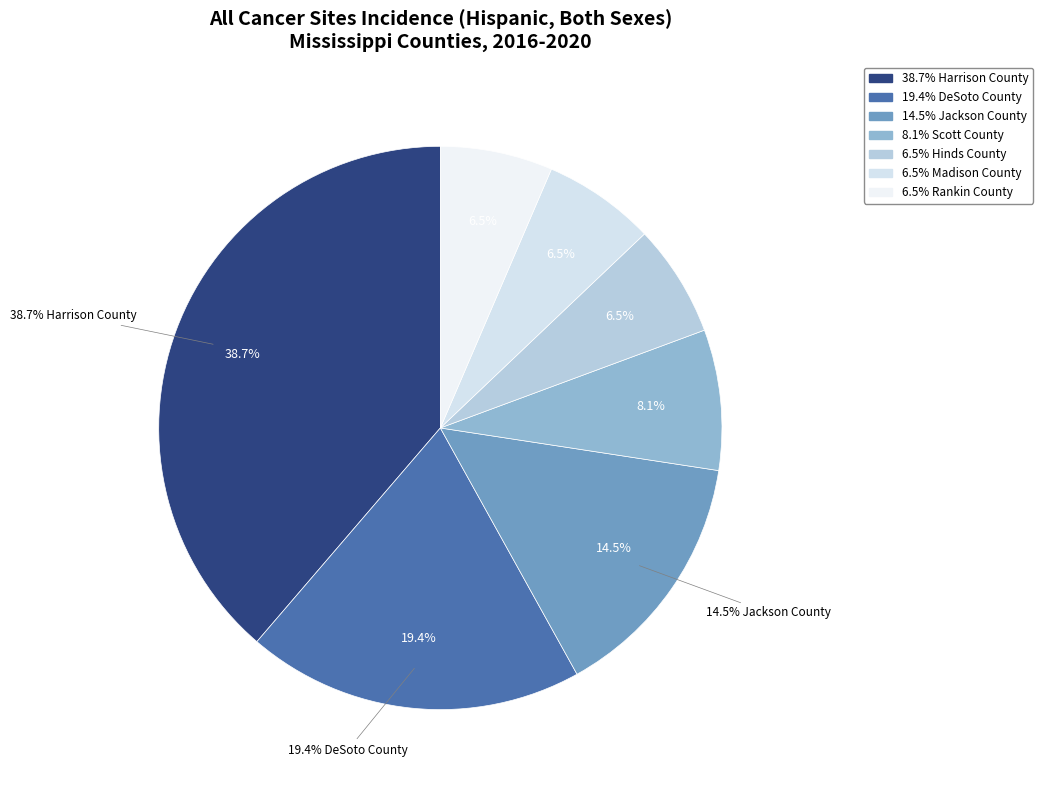

Which slice is the smallest?

Hinds County